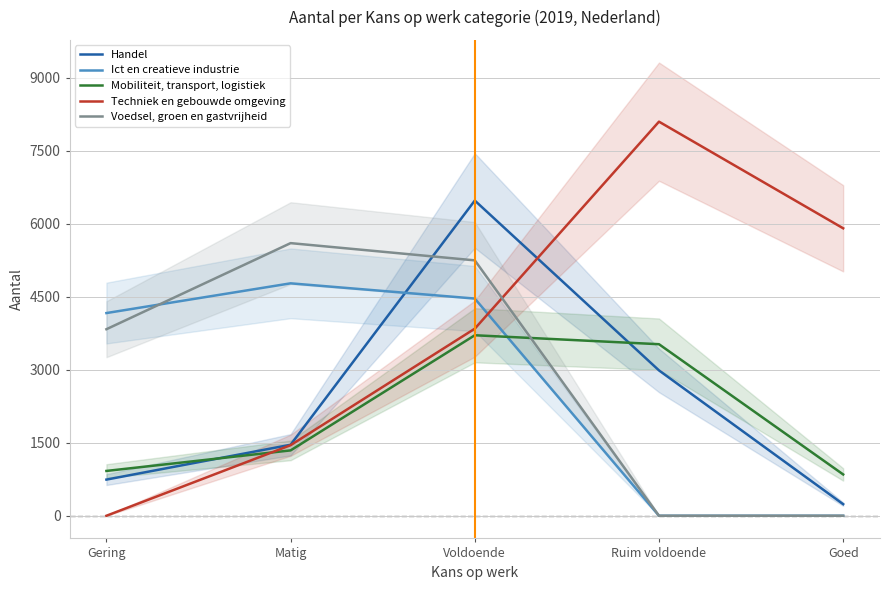

Rank the series by their maximum value, from lowest to highest.

Mobiliteit, transport, logistiek, Ict en creatieve industrie, Voedsel, groen en gastvrijheid, Handel, Techniek en gebouwde omgeving